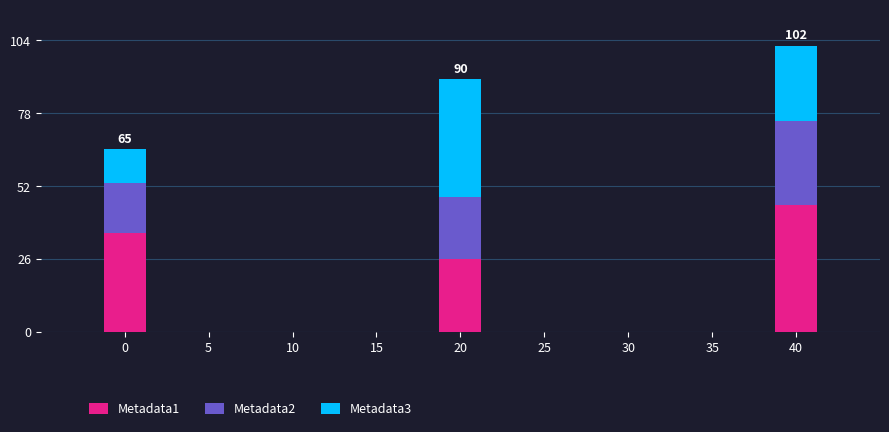

What is the minimum value for Metadata1?

26